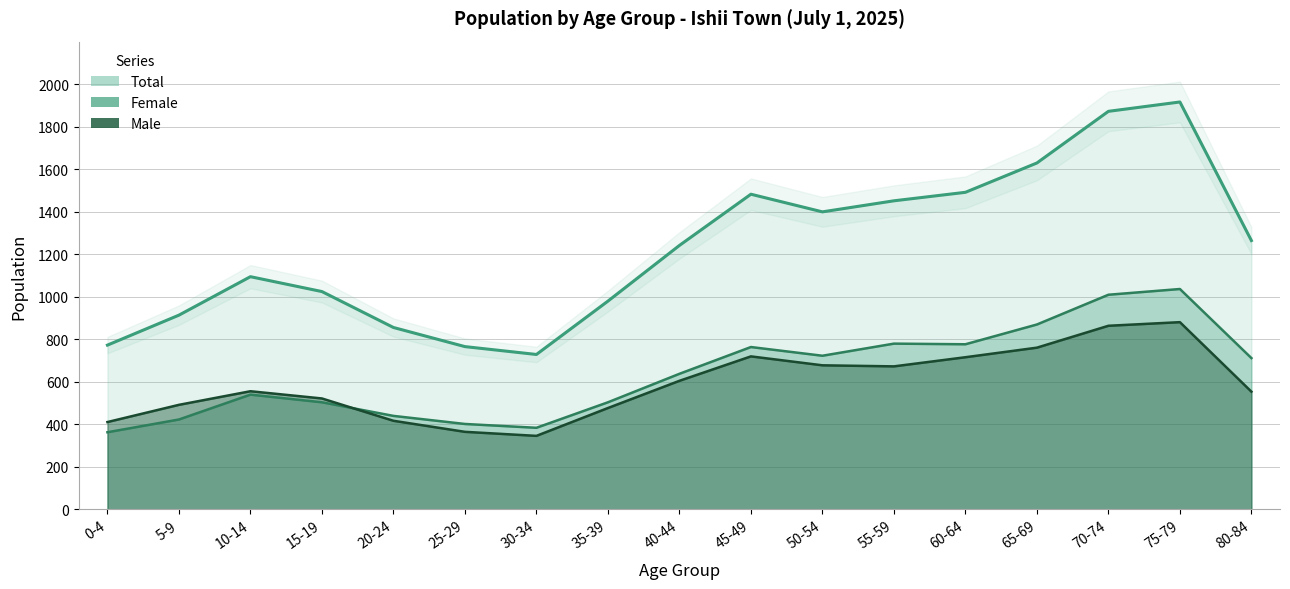

Count the number of categories in the chart.

17